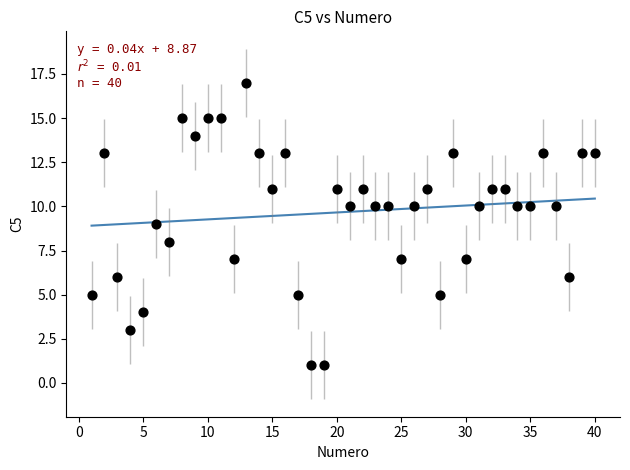

What is the range of X values (max minus min)?

39